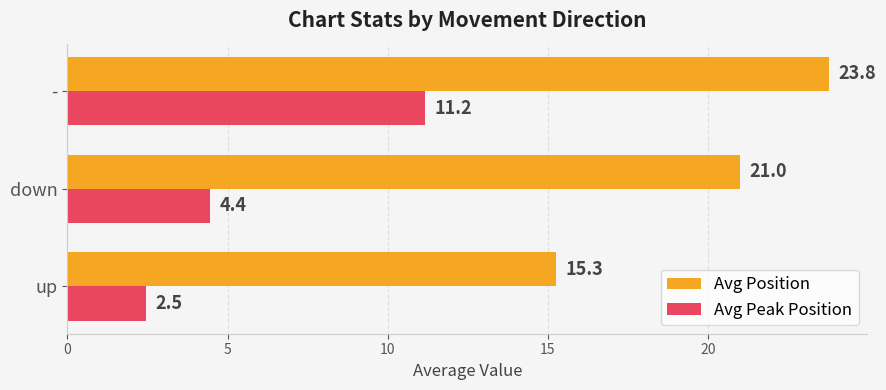

What value does the Avg Peak Position series have at up?

2.5